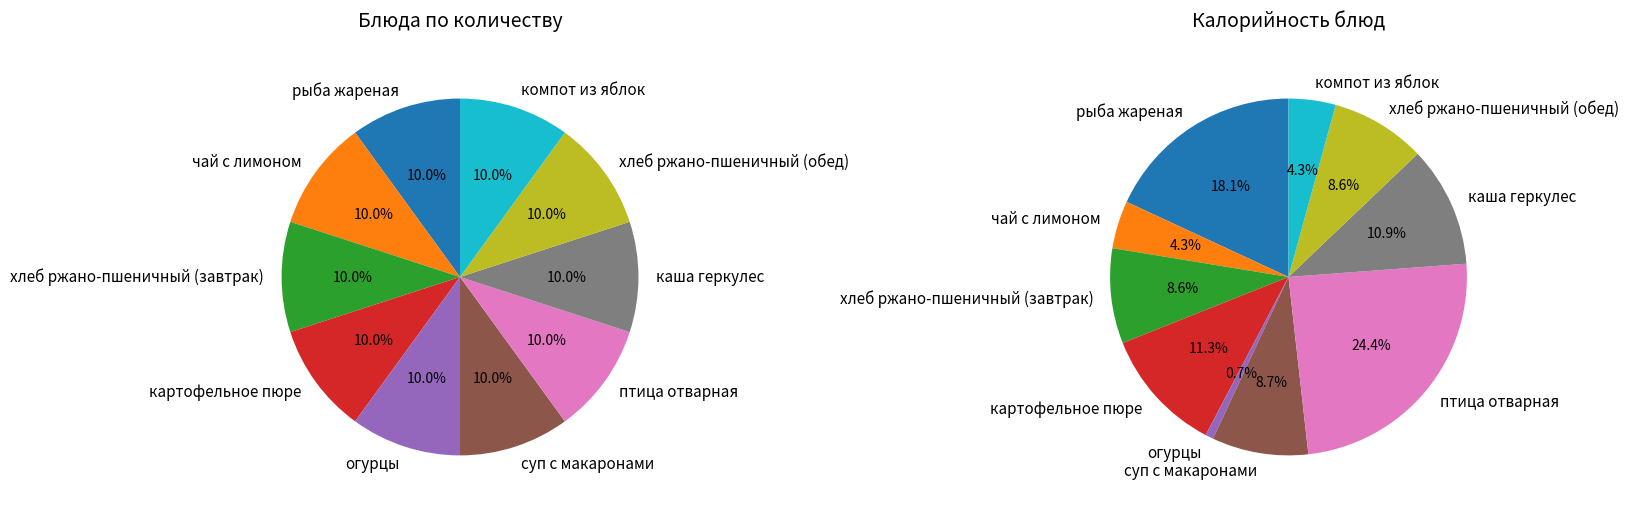

True or false: компот из яблок accounts for 4% of the total.

True